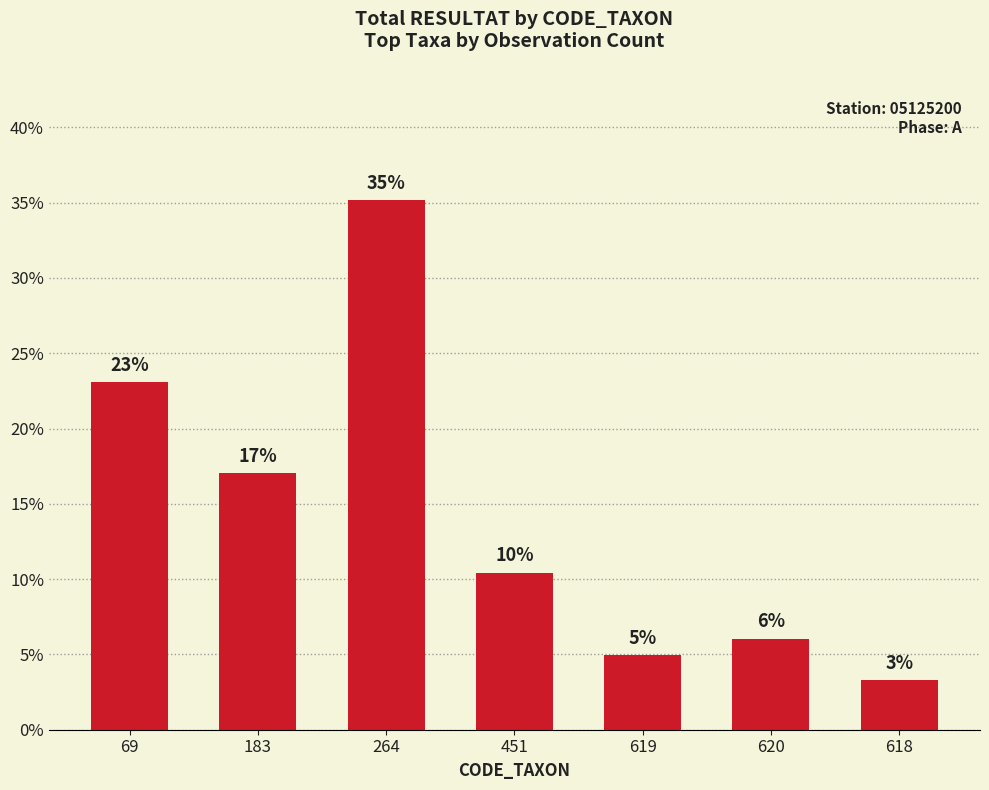

Rank the categories by value from lowest to highest.

618, 619, 620, 451, 183, 69, 264